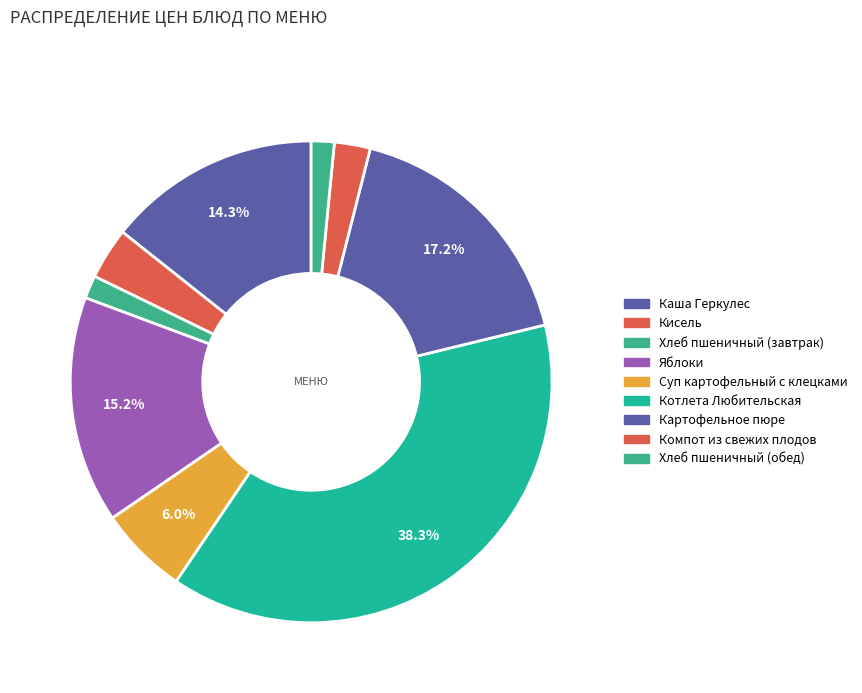

To the nearest percent, what is the average slice percentage?

11%